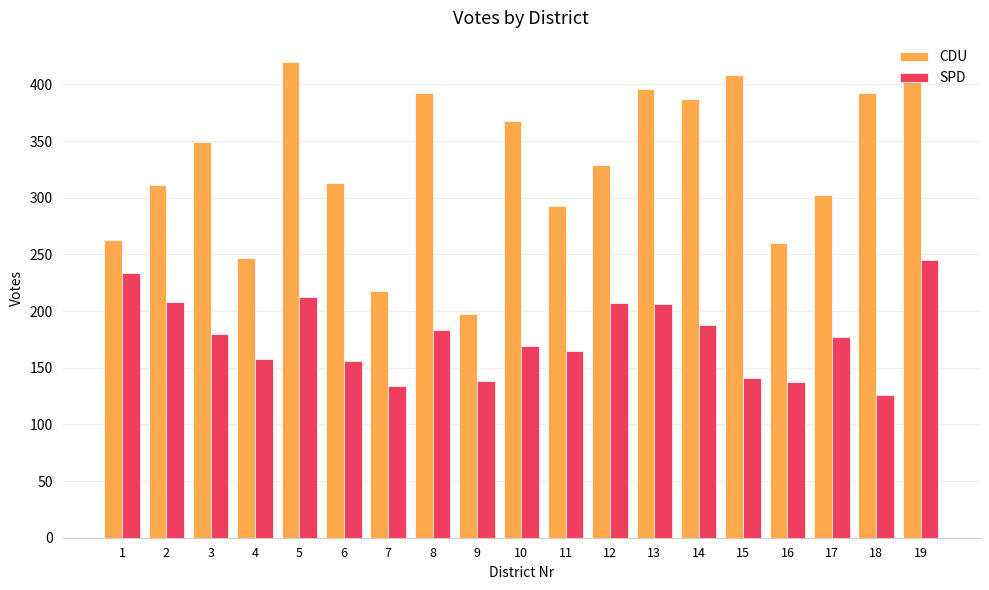

At which label does CDU reach its peak?

5